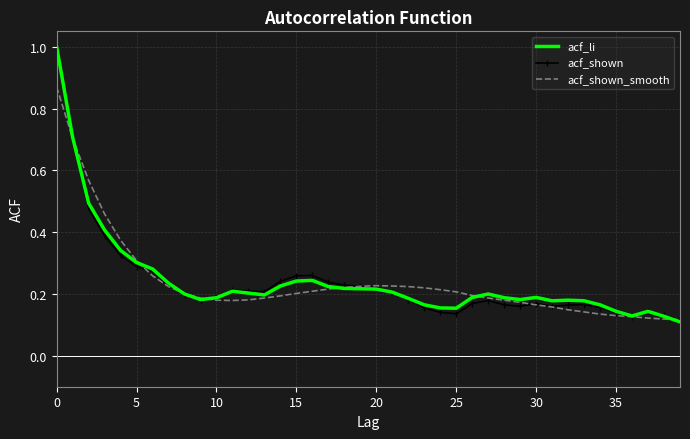

What is the label of the 14th point from the right?

26